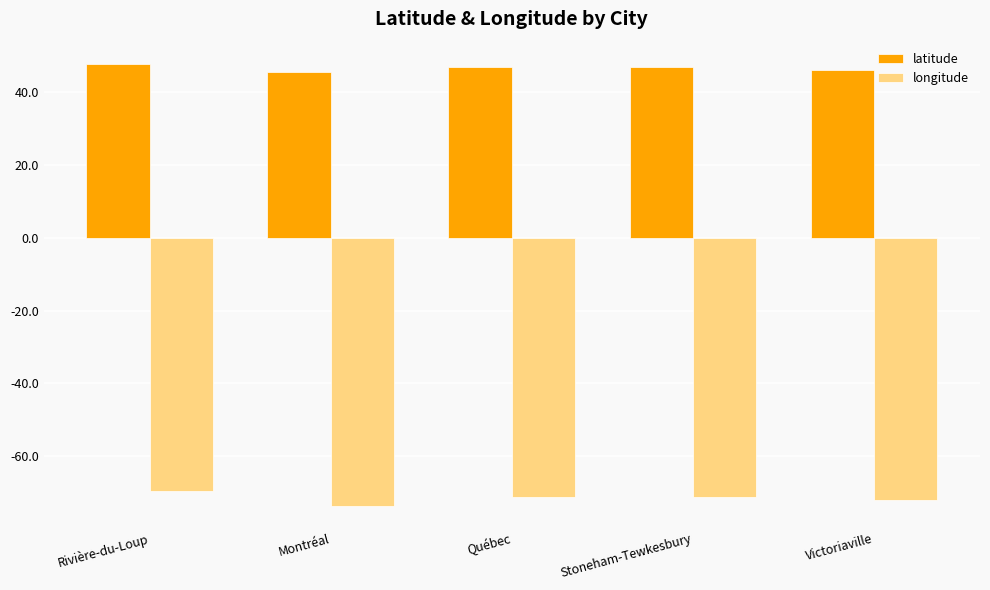

How many categories are shown in the chart?

5